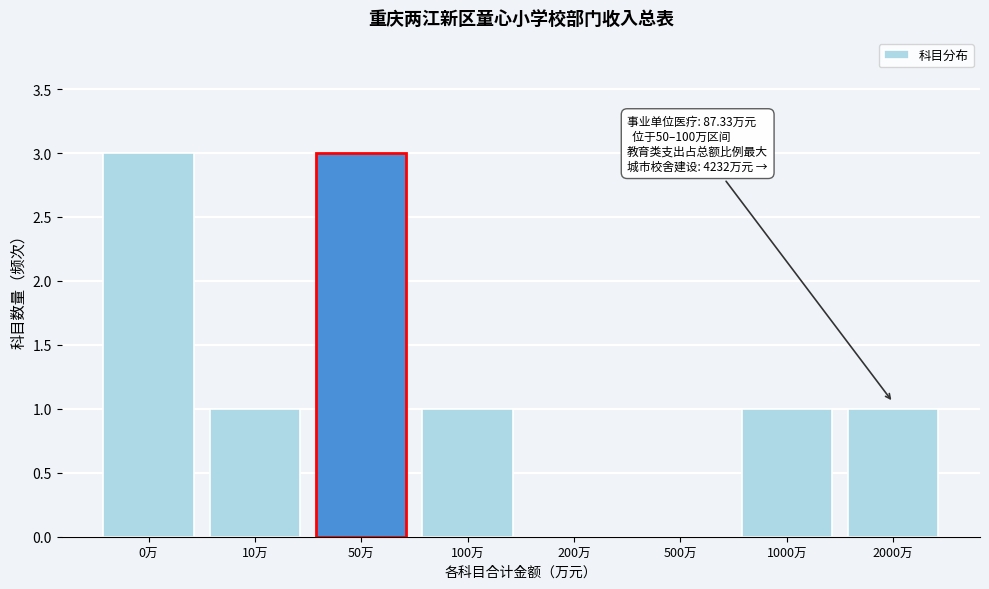

Reading left to right, extract all data points from this chart.

0万=3	10万=1	50万=3	100万=1	200万=0	500万=0	1000万=1	2000万=1